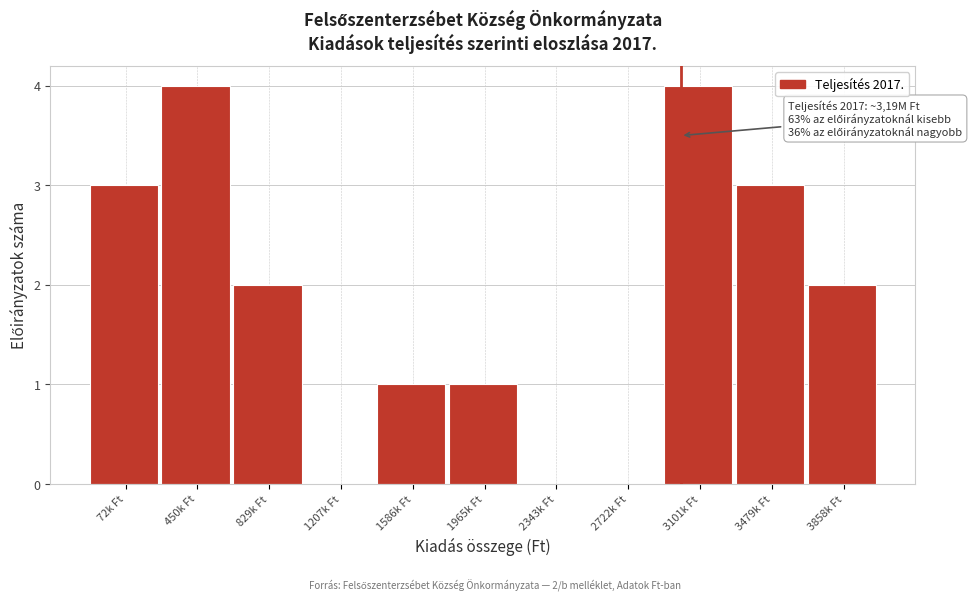

Reading right to left, what are all the values shown in this chart?

3858k Ft=2	3479k Ft=3	3101k Ft=4	2722k Ft=0	2343k Ft=0	1965k Ft=1	1586k Ft=1	1207k Ft=0	829k Ft=2	450k Ft=4	72k Ft=3